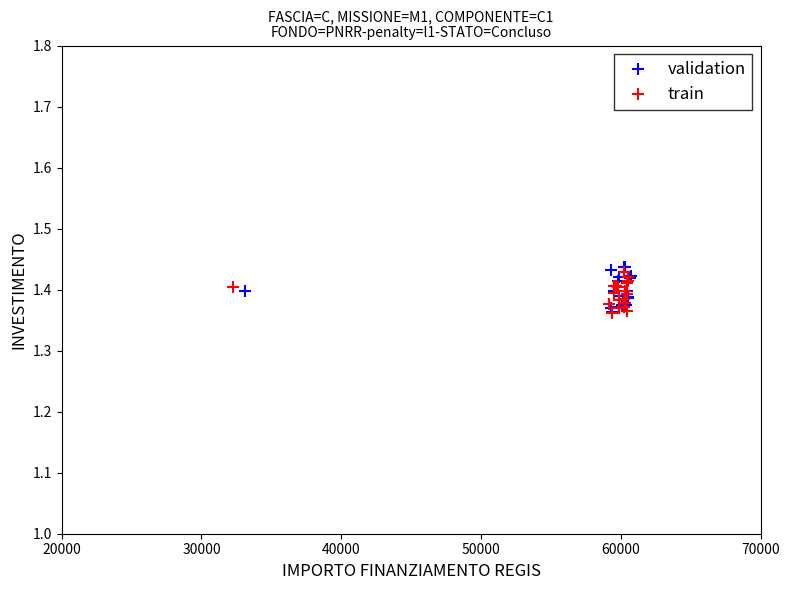

Which series has the widest spread of Y values?

validation